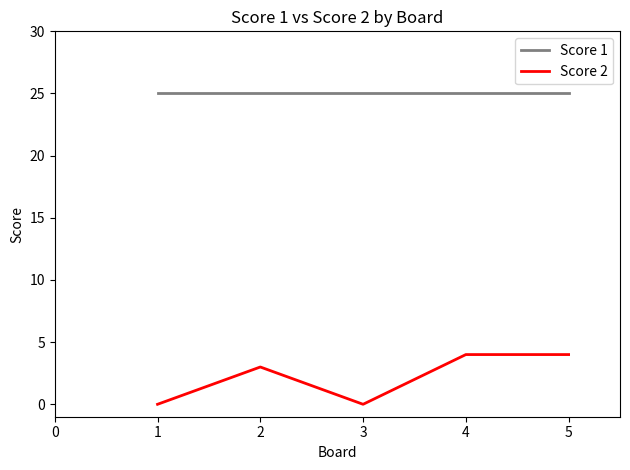

True or false: Score 2 and Score 1 intersect in this chart.

False